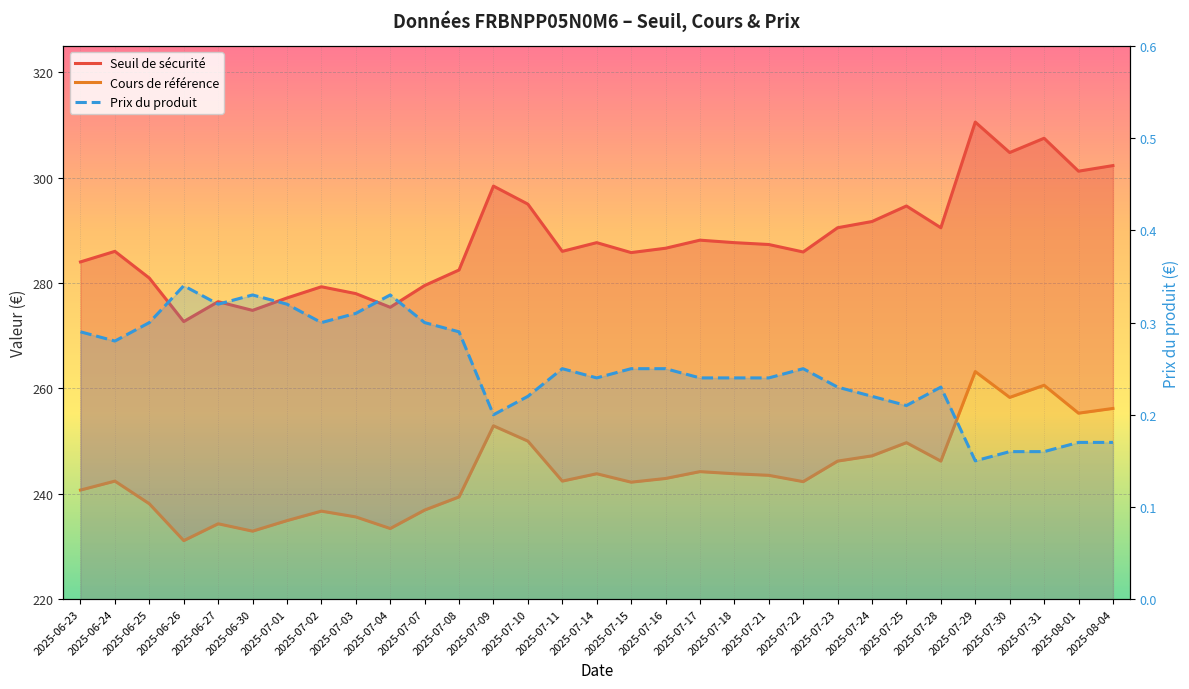

Reading right to left, what are all the values shown in this chart?

Seuil de sécurité: 302.3	301.3	307.5	304.8	310.6	290.5	294.6	291.7	290.5	285.9	287.3	287.7	288.2	286.6	285.8	287.7	286.0	295.0	298.4	282.5	279.5	275.4	278.0	279.3	277.2	274.8	276.5	272.7	281.0	286.0	284.0
Cours de référence: 256.2	255.3	260.6	258.3	263.2	246.2	249.7	247.2	246.2	242.3	243.5	243.8	244.2	242.9	242.2	243.8	242.4	250.0	252.9	239.4	236.9	233.4	235.6	236.7	234.9	232.9	234.3	231.1	238.1	242.4	240.7
Prix du produit: 0.2	0.2	0.2	0.2	0.1	0.2	0.2	0.2	0.2	0.2	0.2	0.2	0.2	0.2	0.2	0.2	0.2	0.2	0.2	0.3	0.3	0.3	0.3	0.3	0.3	0.3	0.3	0.3	0.3	0.3	0.3